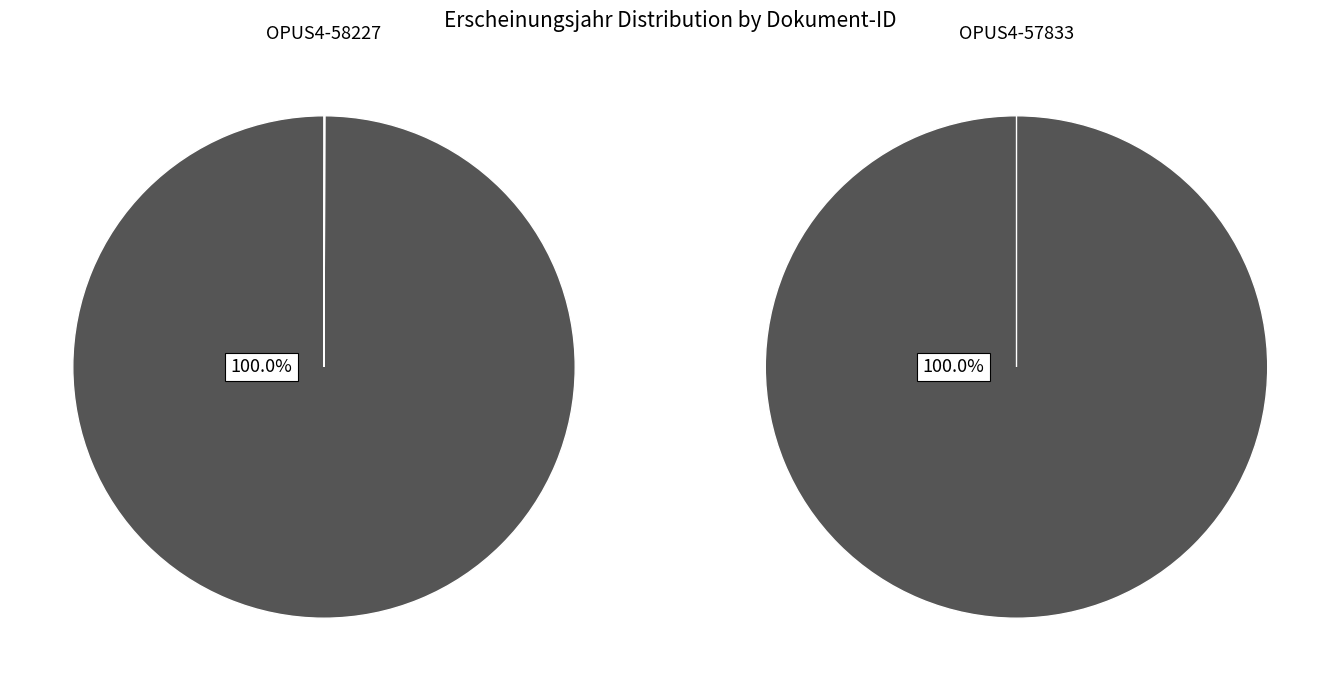

What percentage do OPUS4-58227 and OPUS4-57833 together represent?

100.0%